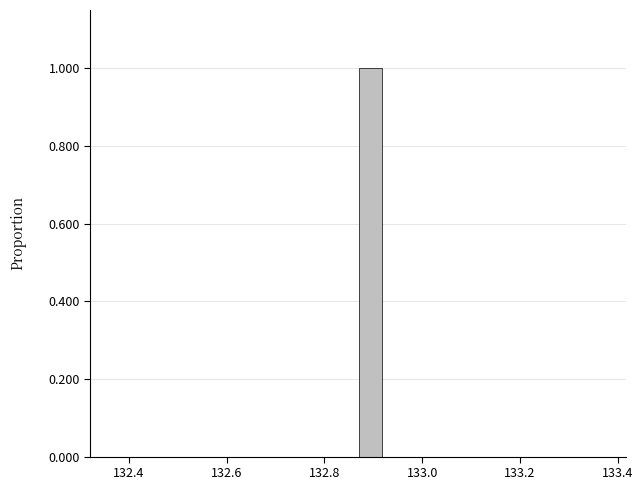

Around what value on the x-axis is the tallest bar? Give the approximate position of its centre, as read against the axis.

132.90